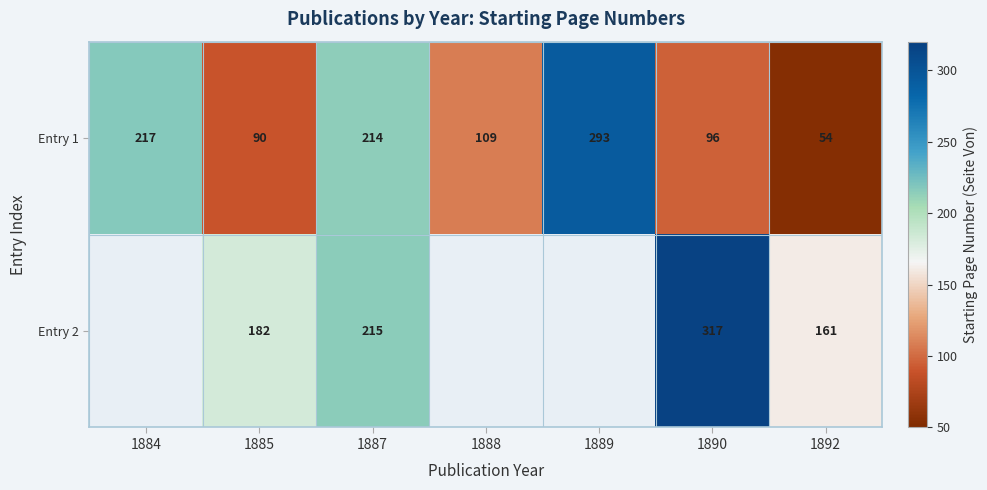

Where is Entry 1 nearest to the value 173?

1887